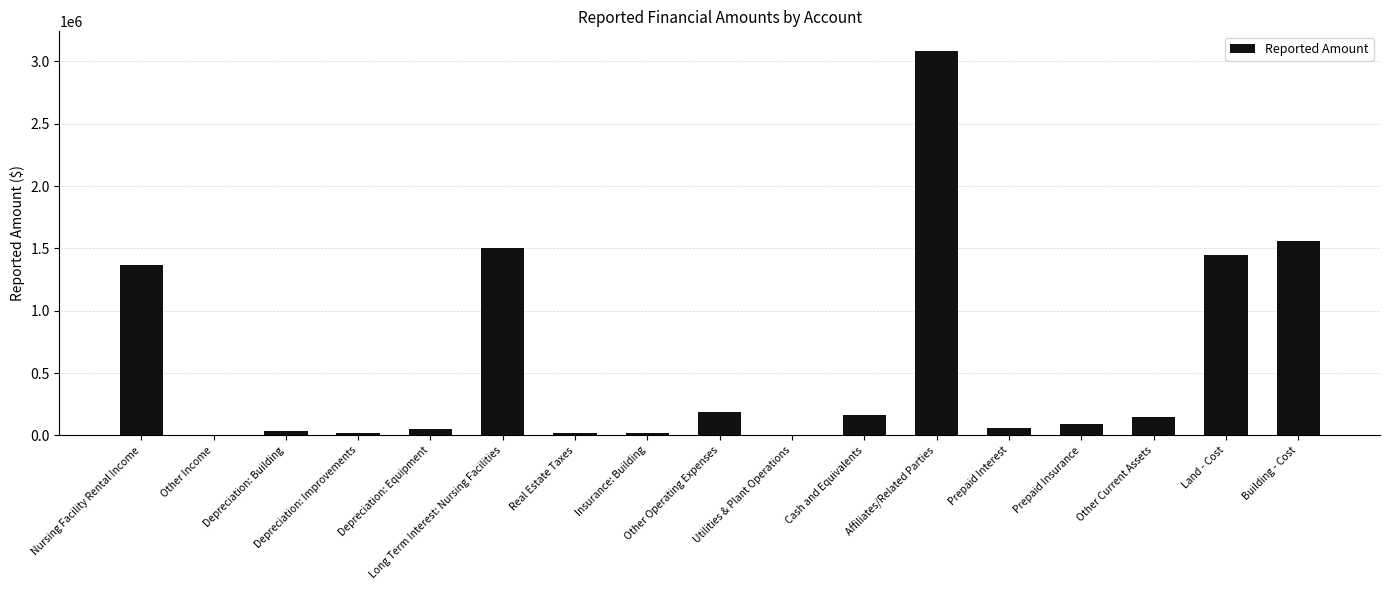

What is the change in value from Cash and Equivalents to Prepaid Insurance?

-72490